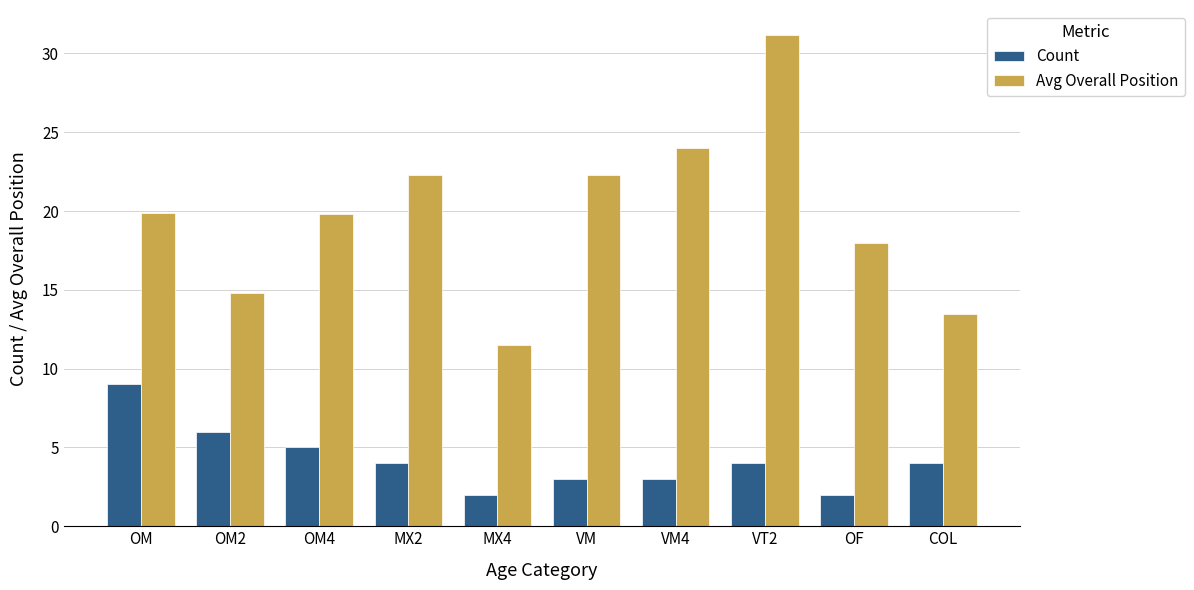

What is the sum of all Avg Overall Position values?

197.3